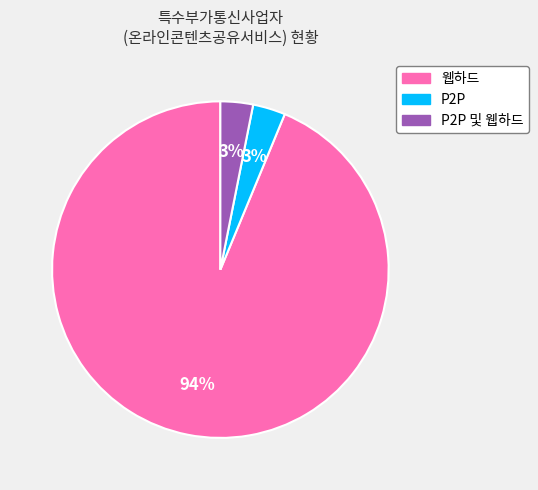

To the nearest percent, what is the difference between the largest and smallest slice percentages?

91%